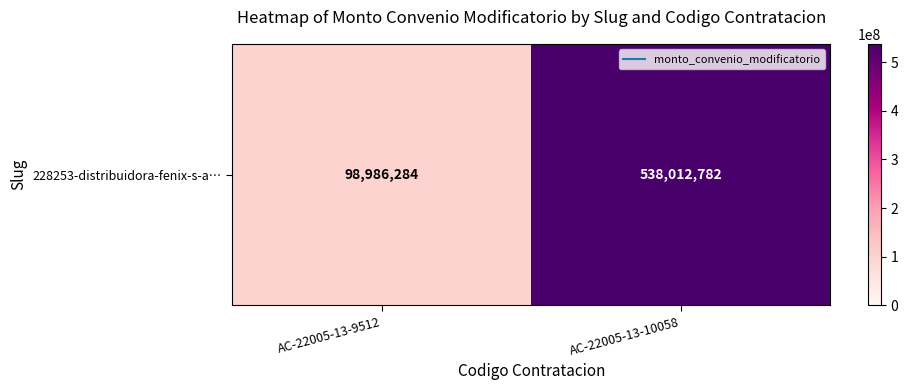

At which label is the value closest to 318499533?

AC-22005-13-9512